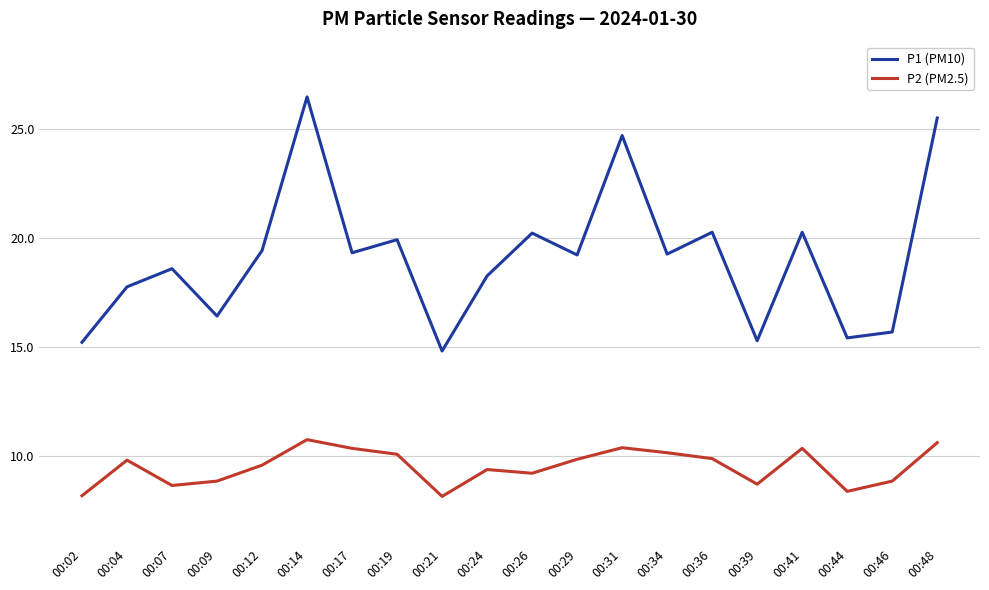

What are all the series names shown in the legend?

P1 (PM10), P2 (PM2.5)